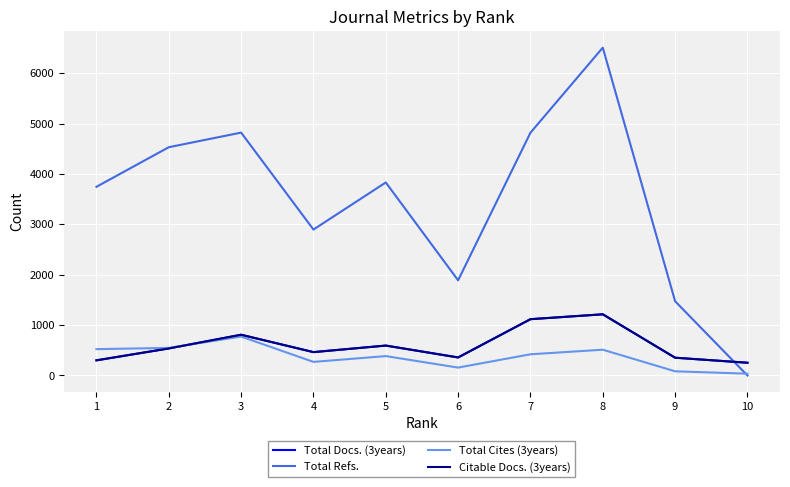

True or false: Total Cites (3years) has a value of 98 at 6.

False